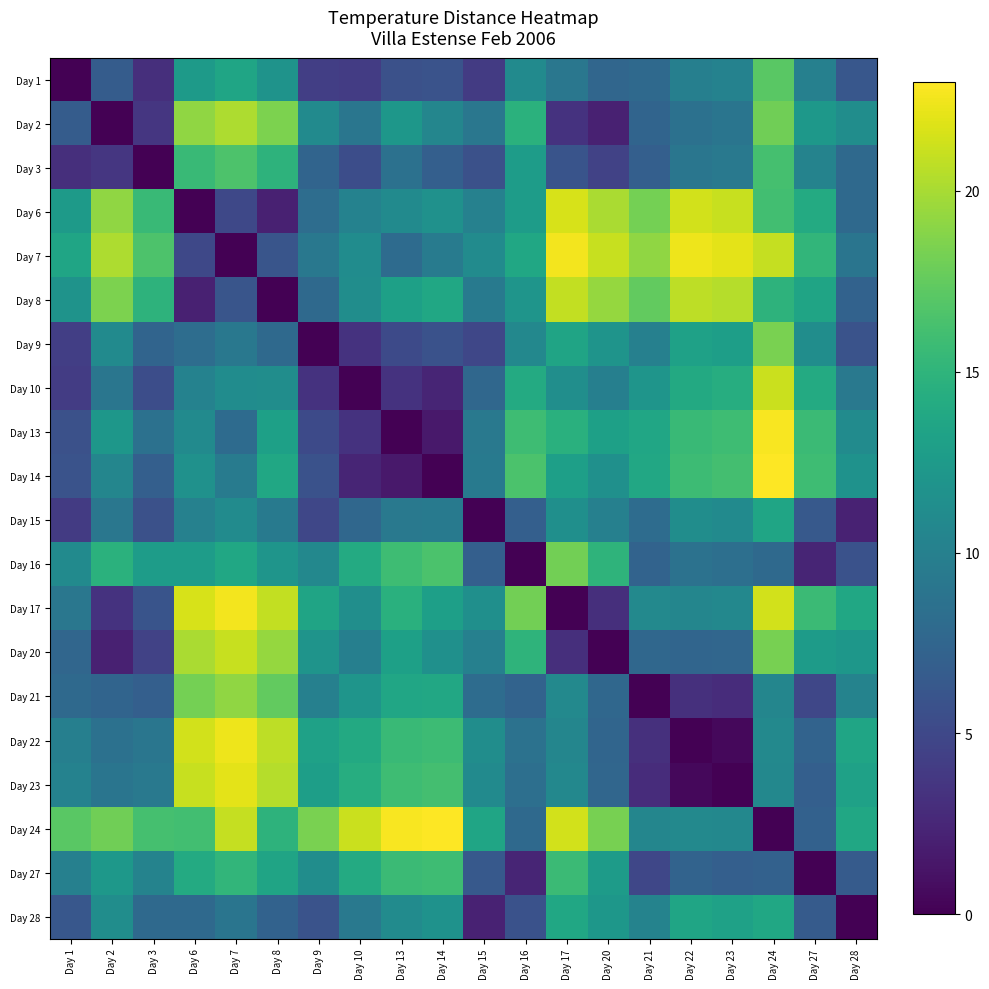

What is the greatest value displayed?

23.0